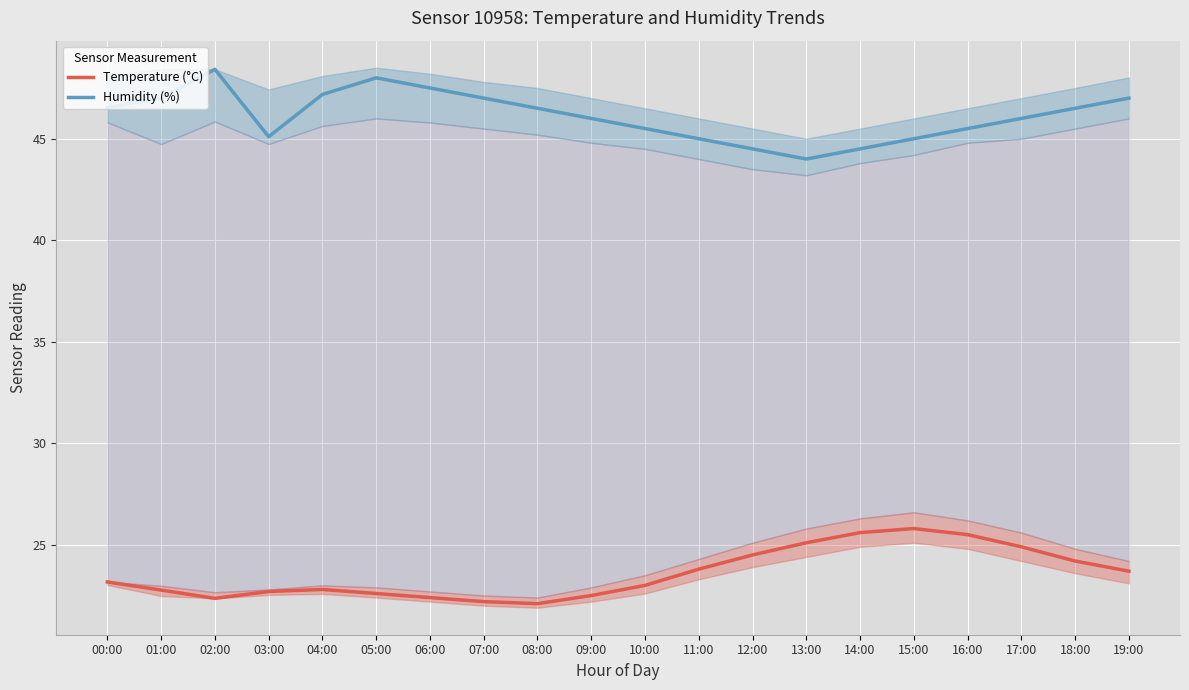

How many data points in Humidity (%) are less than 46?

8